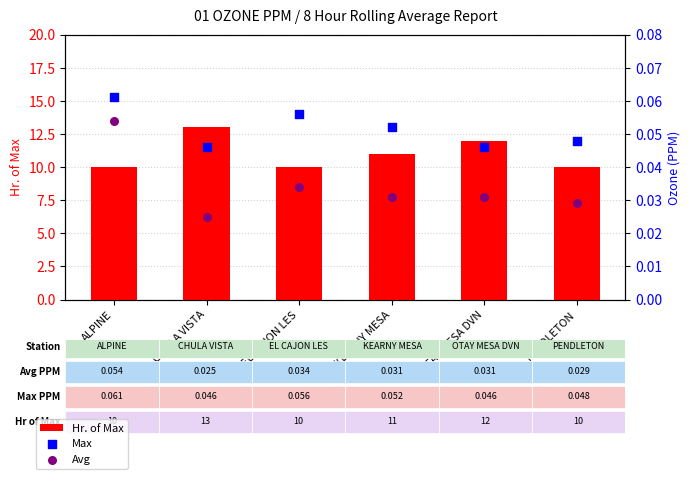

Is the value of Max at ALPINE greater than the value of Avg at EL CAJON LES?

Yes